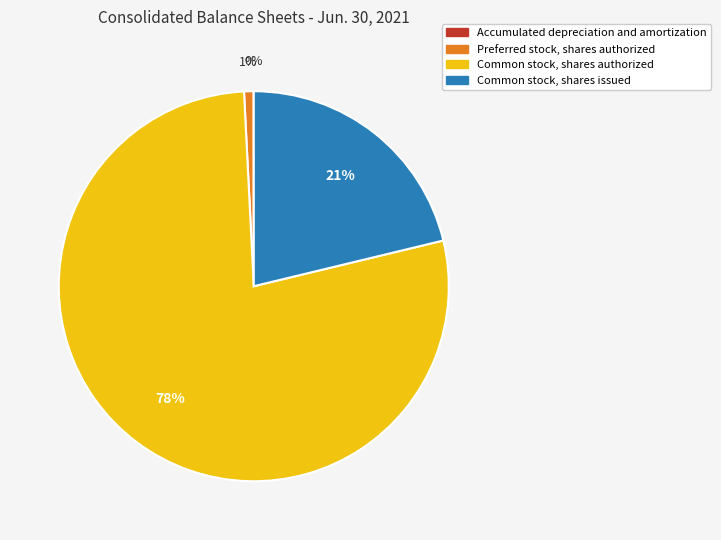

The Common stock, shares authorized slice represents 78% of the pie. True or false?

True